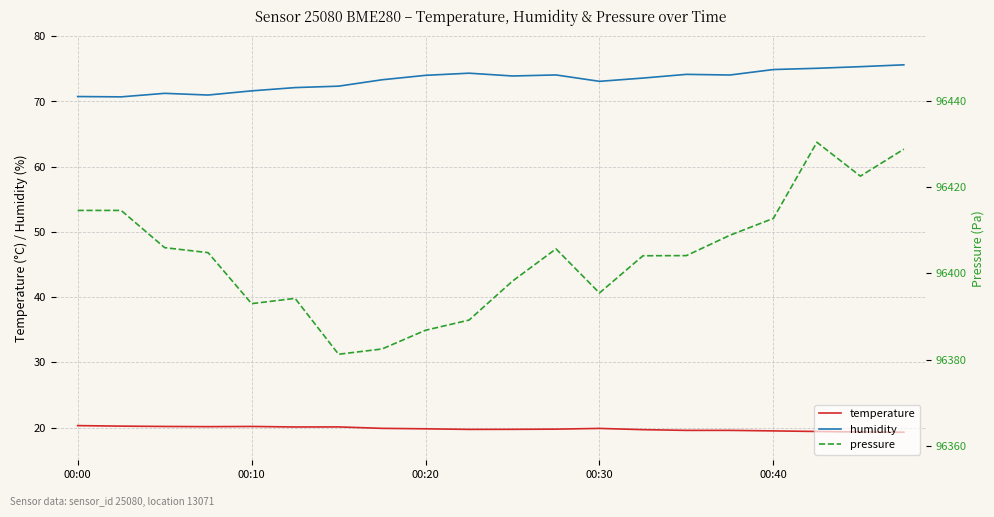

True or false: humidity and temperature intersect in this chart.

False